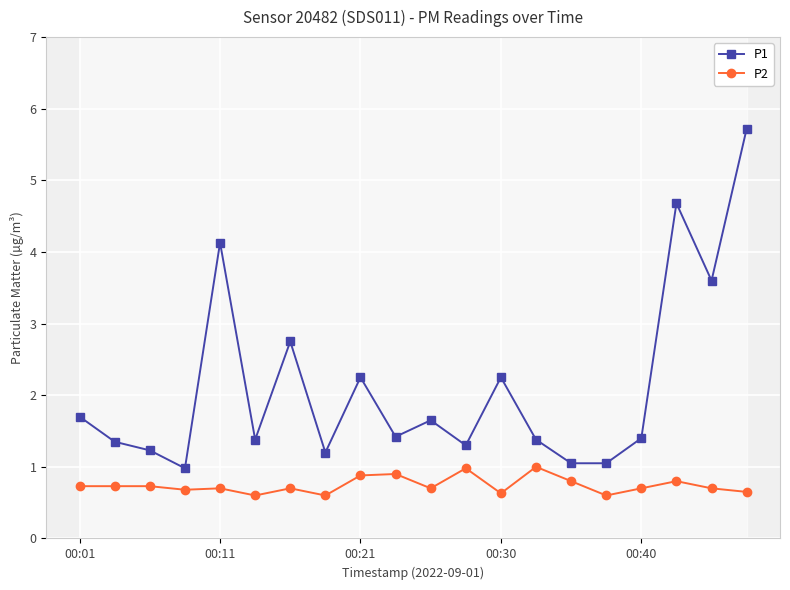

True or false: P2 has a value of 1.0 at 00:30.

False